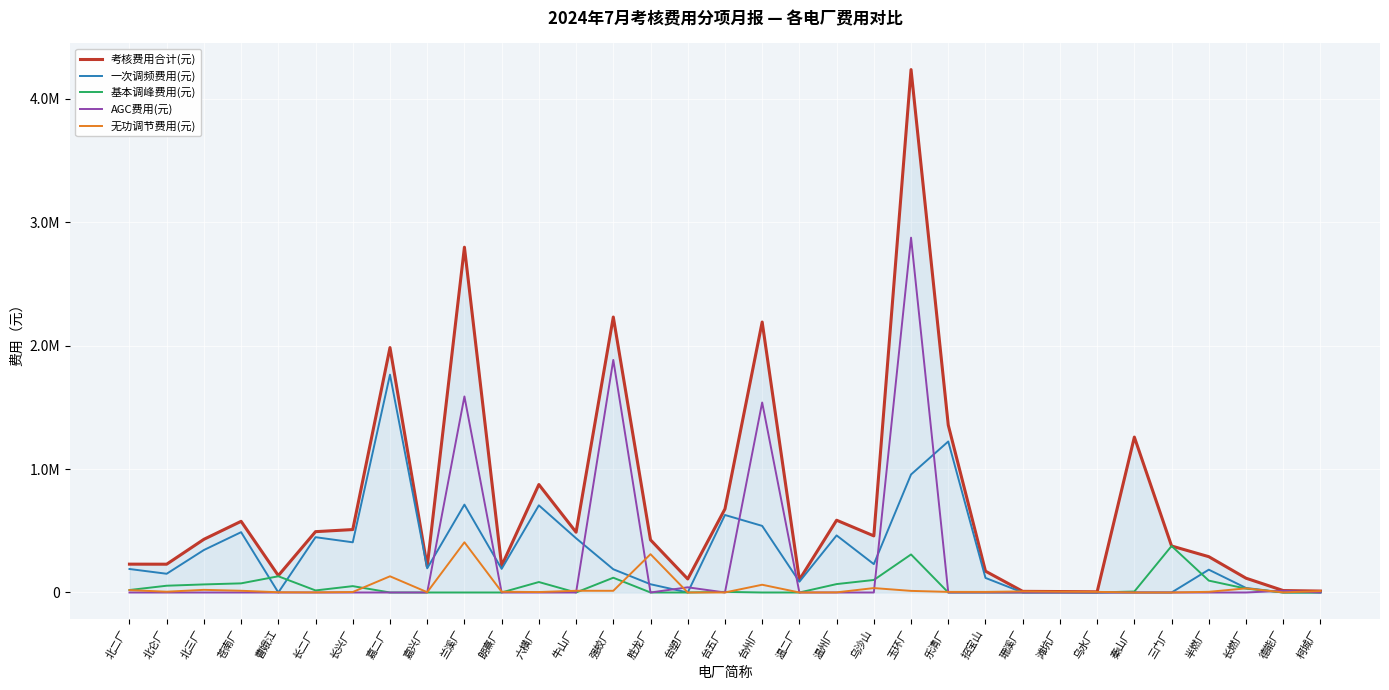

At how many categories does at least one series exceed 3637634?

1